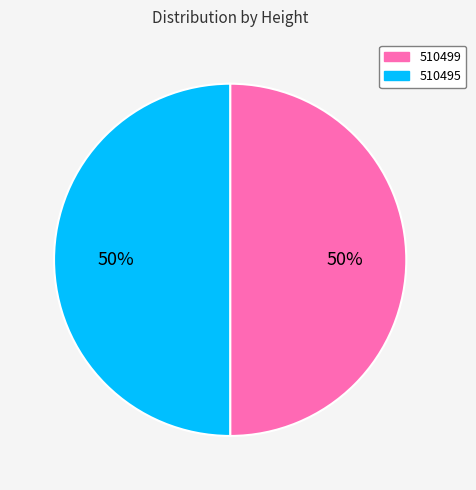

The 510499 slice represents 50% of the pie. True or false?

True